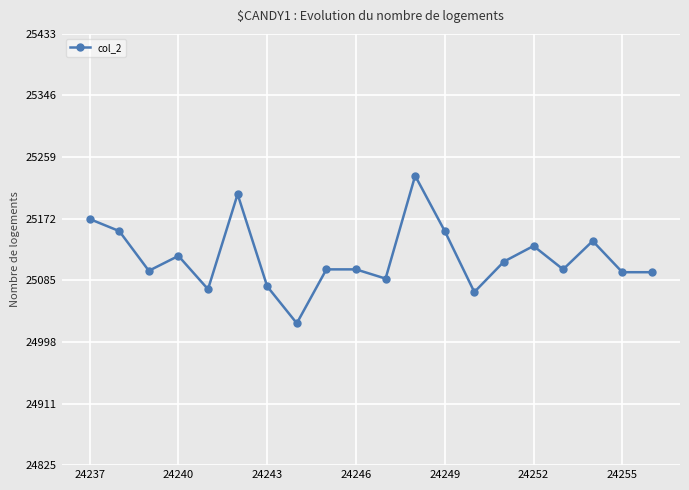

What is the smallest value displayed?

25025